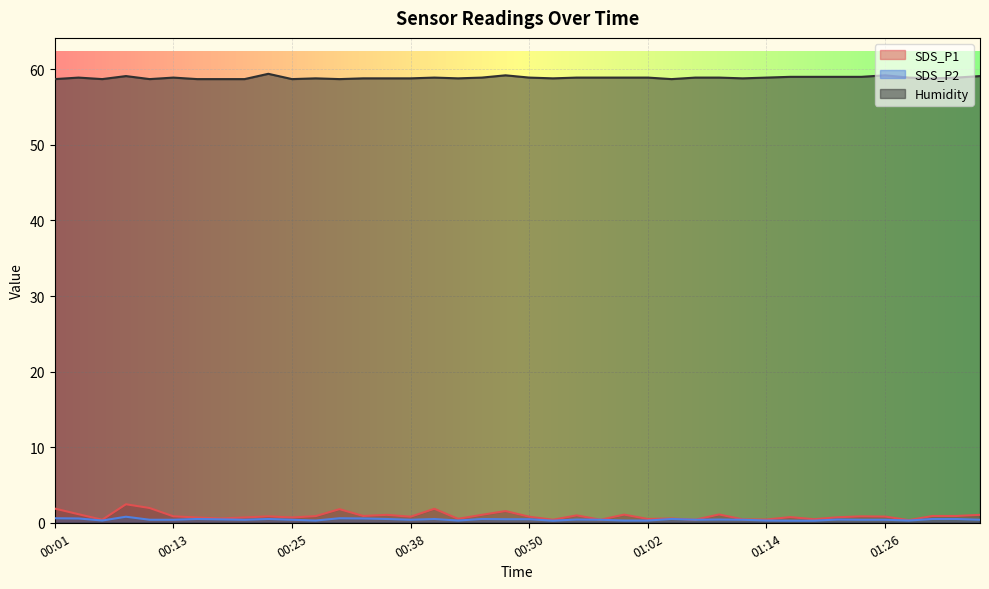

True or false: SDS_P1 and Humidity intersect in this chart.

False